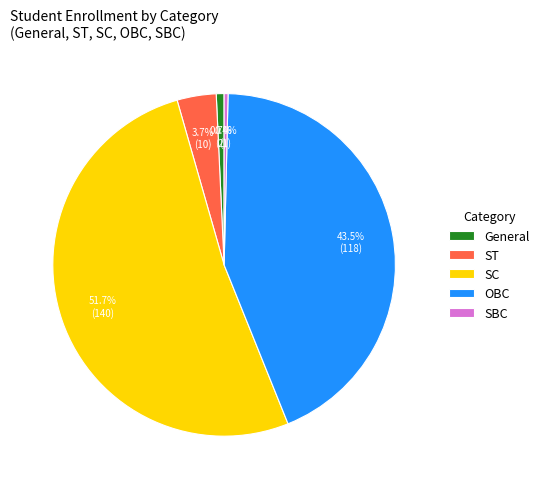

How many slices are in this pie chart?

5